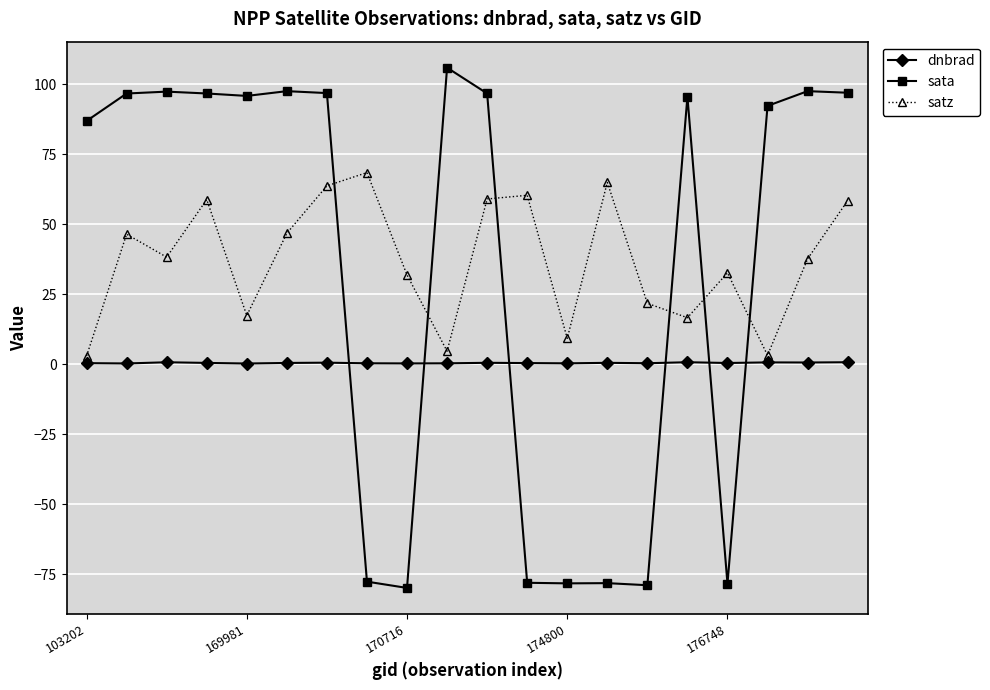

What is the average value of the sata series?

35.2